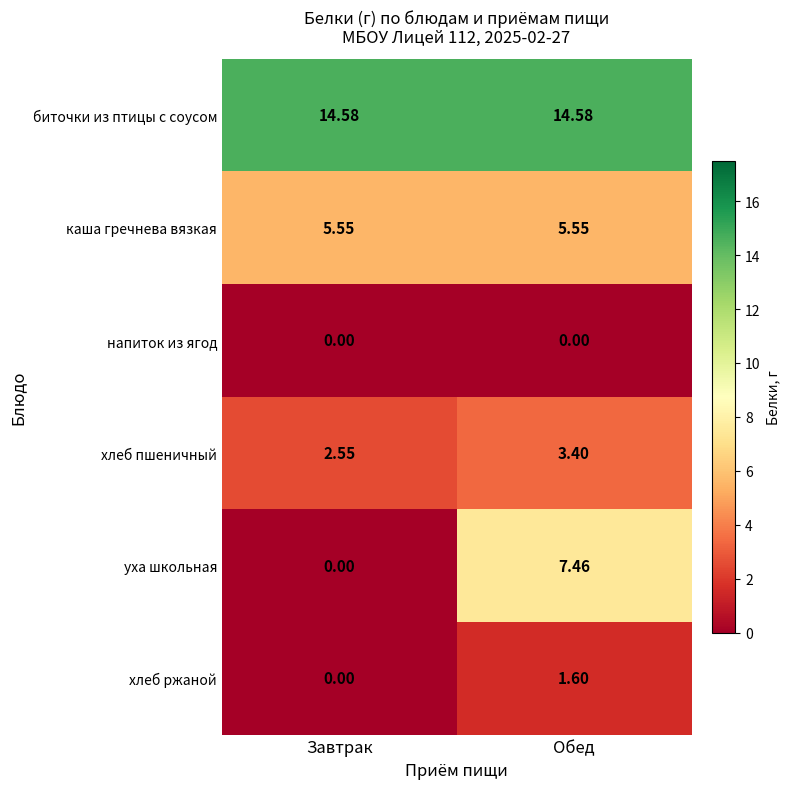

At how many categories does at least one series exceed 8?

2